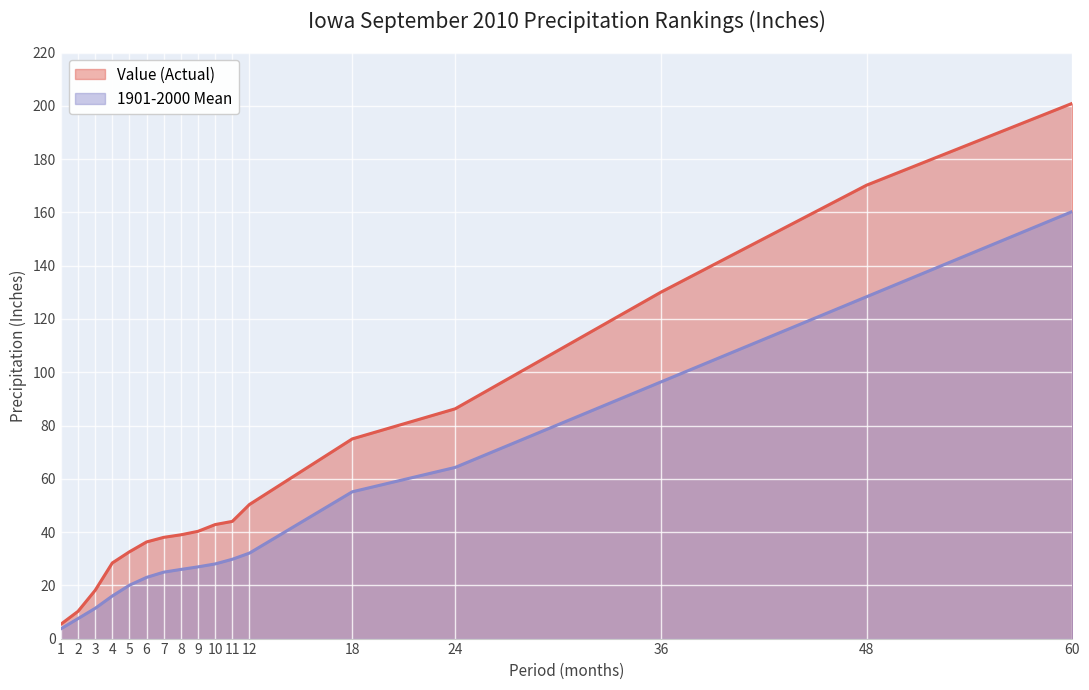

Reading right to left, transcribe all the data shown in this chart.

Value (Actual): 201.0	170.2	130.1	86.3	75.0	50.4	44.0	42.8	40.3	39.0	38.0	36.3	32.6	28.4	18.1	10.2	5.4
1901-2000 Mean: 160.3	128.3	96.3	64.3	55.1	32.1	29.8	28.0	26.9	26.0	24.9	23.0	20.0	16.0	11.4	7.5	3.7